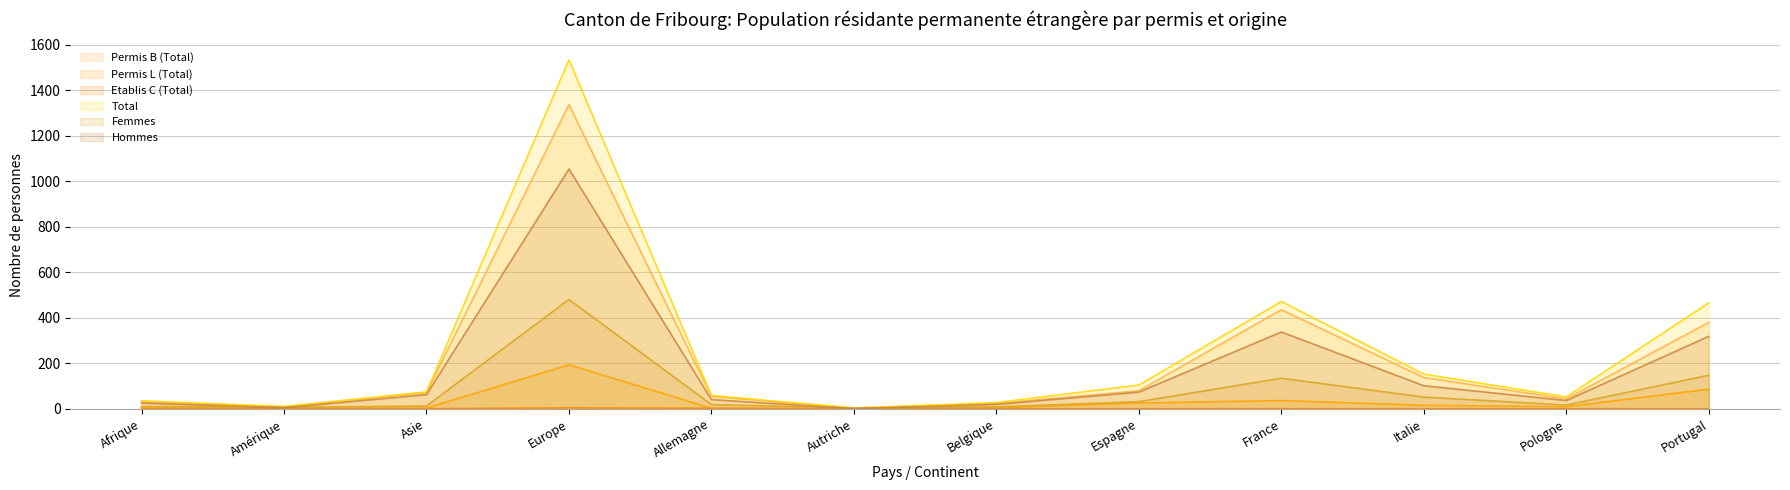

True or false: Hommes has more than 2 points higher than both neighbors.

False